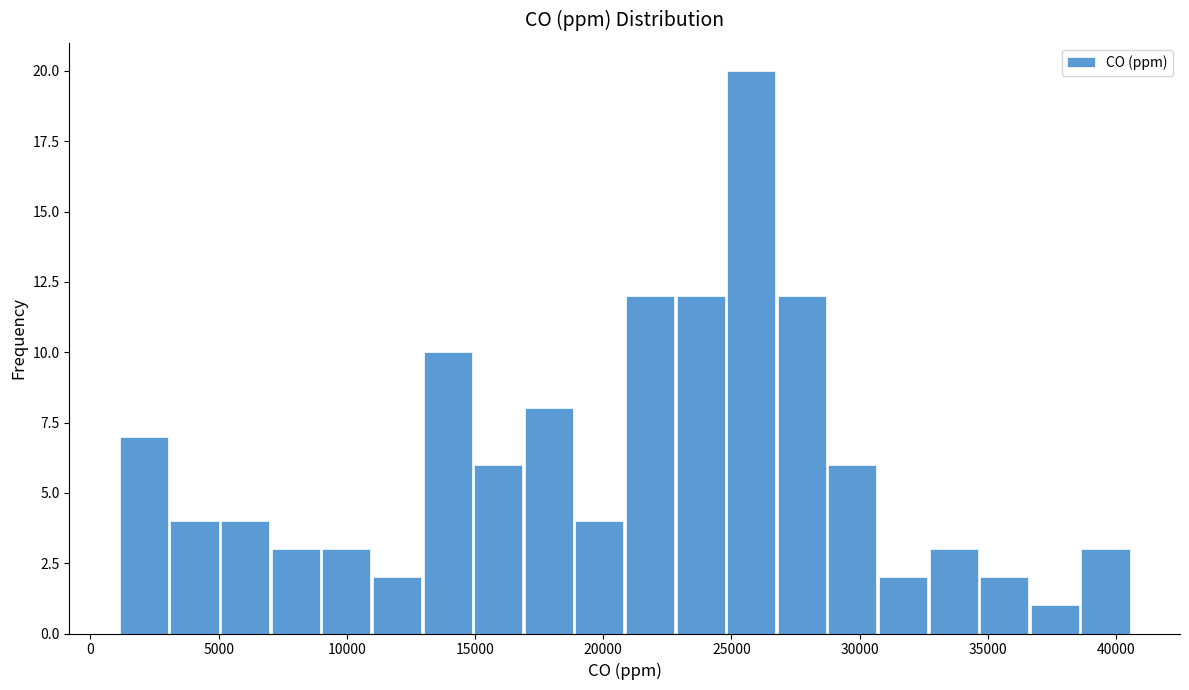

Around what value on the x-axis is the tallest bar? Give the approximate position of its centre, as read against the axis.

26000